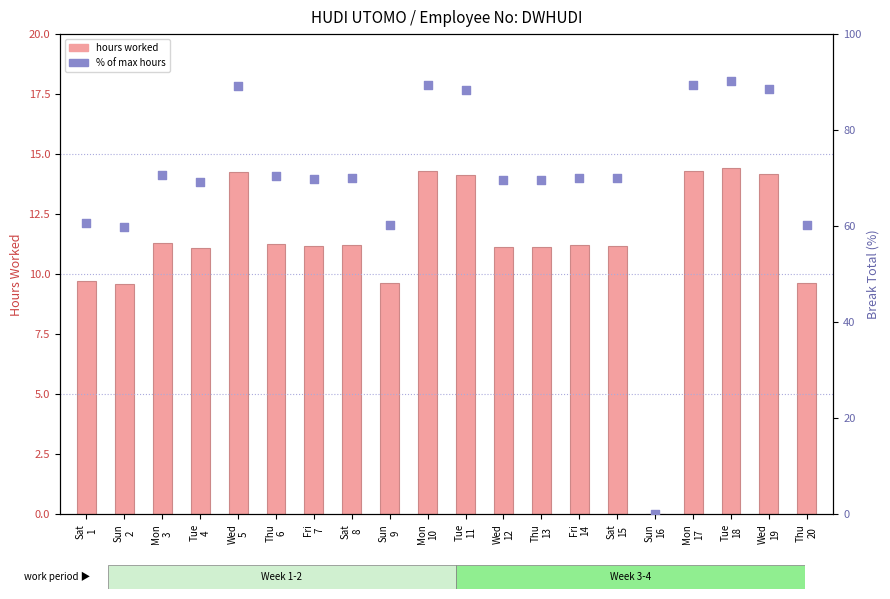

Which series reaches the minimum Y coordinate?

hours worked